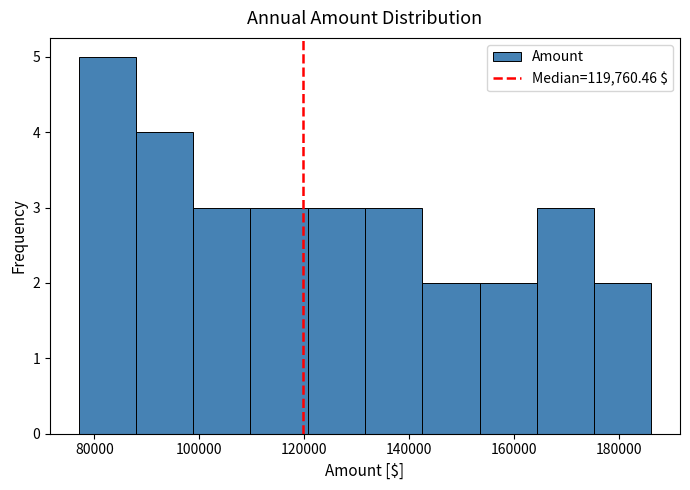

Reading left to right, list every bar in this chart as the range it spans on the x-axis followed by its height. Neither the bar edges nor the heights are printed on the chart, so give them approximately, as read against the axes.

76000 to 88000: 5
88000 to 98000: 4
98000 to 110000: 3
110000 to 120000: 3
120000 to 132000: 3
132000 to 142000: 3
142000 to 154000: 2
154000 to 164000: 2
164000 to 176000: 3
176000 to 186000: 2